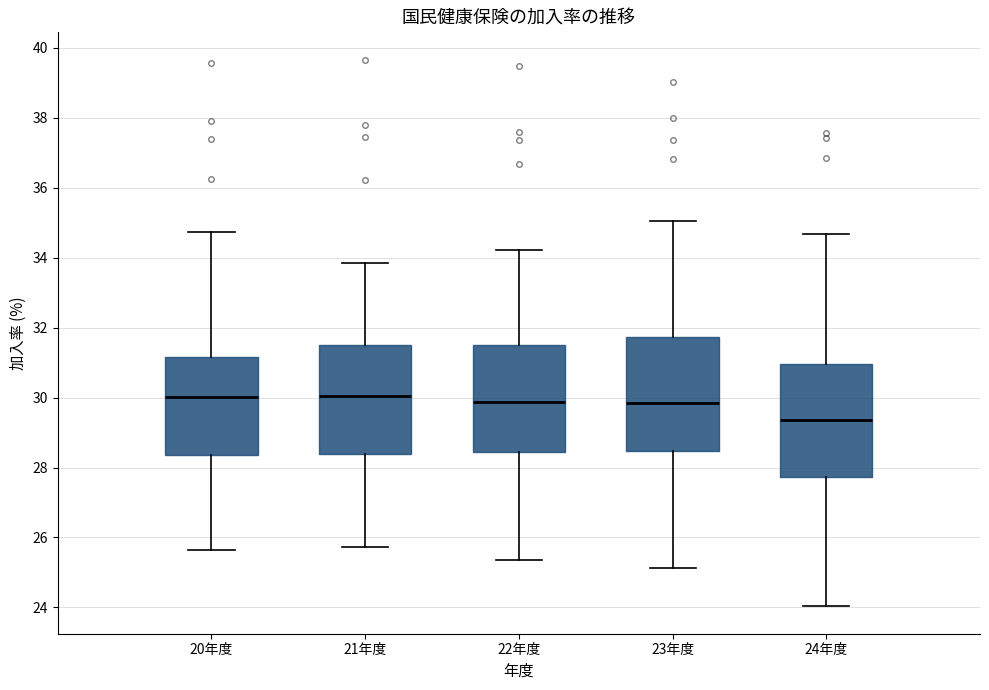

Reading left to right, transcribe this box plot: for each box, give where its median line is, the range the box spans, and where its two whiskers end, as read against the y-axis. The values are not printed on the chart, so give them approximately, as read against the axis.

20年度: median 30.0, box 28.4 to 31.2, whiskers 25.6 to 34.8
21年度: median 30.0, box 28.4 to 31.6, whiskers 25.8 to 33.8
22年度: median 29.8, box 28.4 to 31.4, whiskers 25.4 to 34.2
23年度: median 29.8, box 28.4 to 31.8, whiskers 25.2 to 35.0
24年度: median 29.4, box 27.8 to 31.0, whiskers 24.0 to 34.6